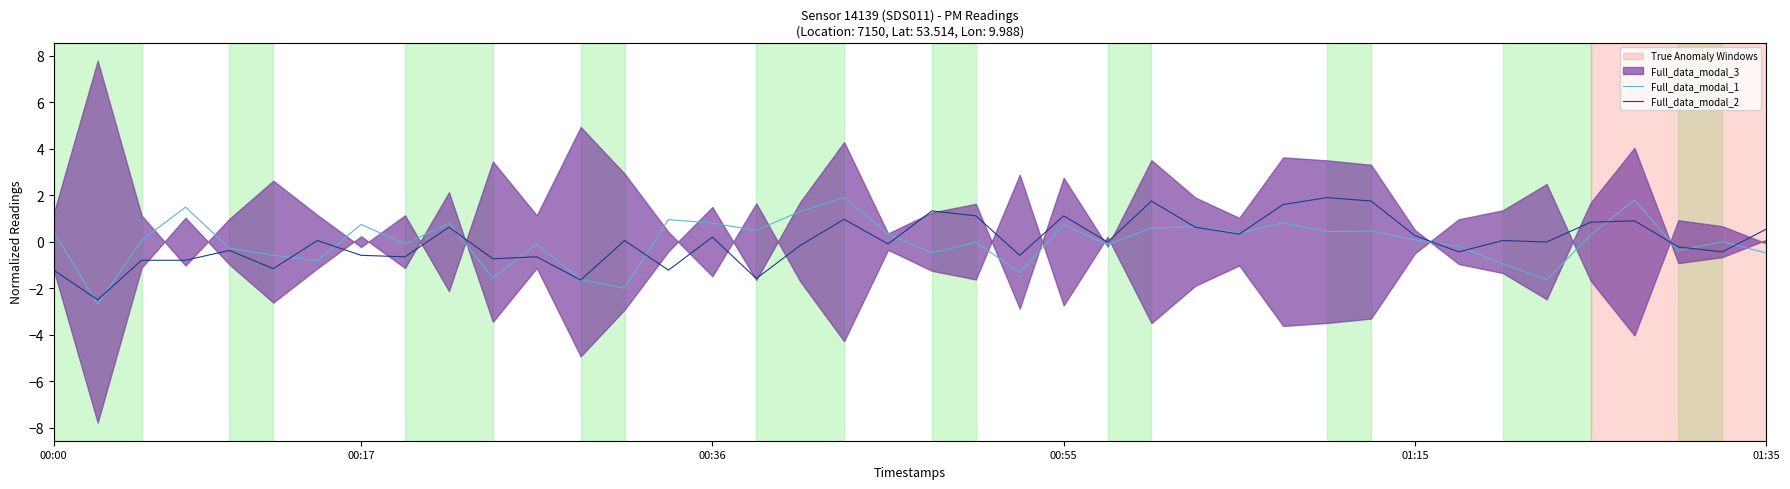

The Full_data_modal_2 series shows 0.3 at 01:15. True or false?

True